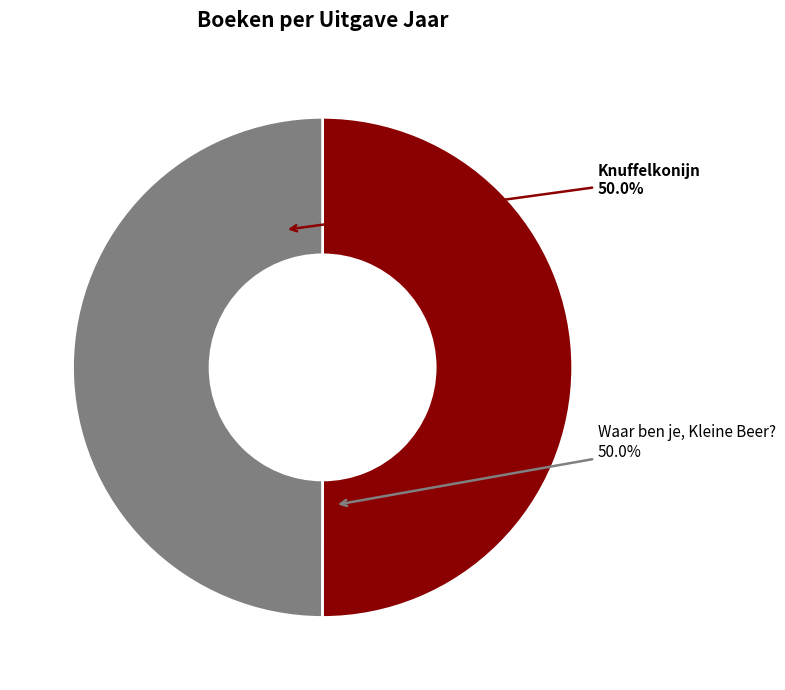

Count the number of slices in the pie.

2